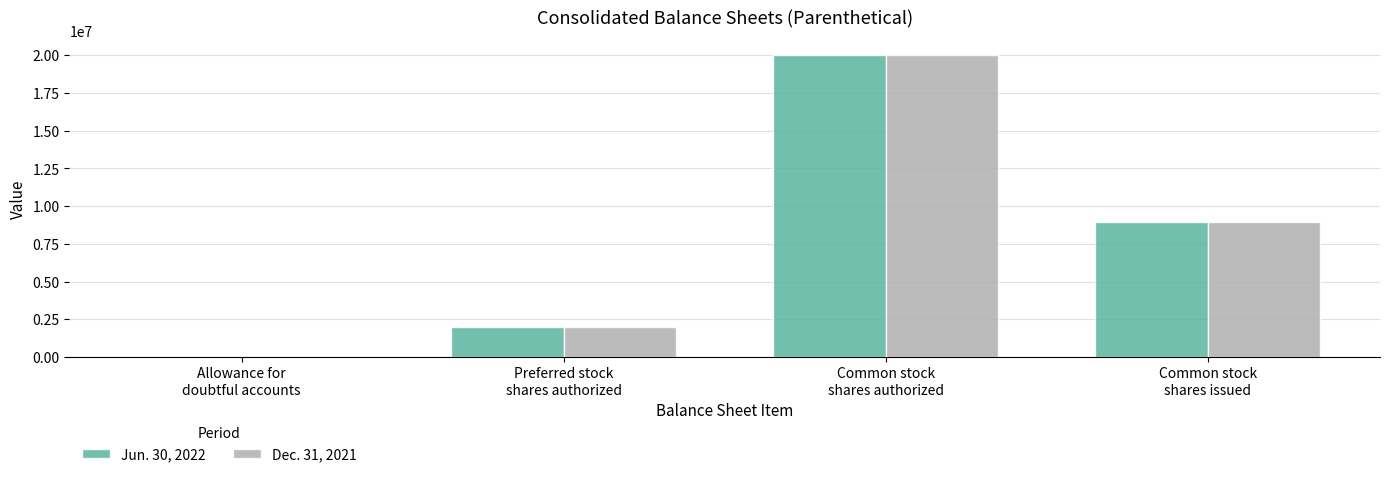

How many groups of bars are there?

4